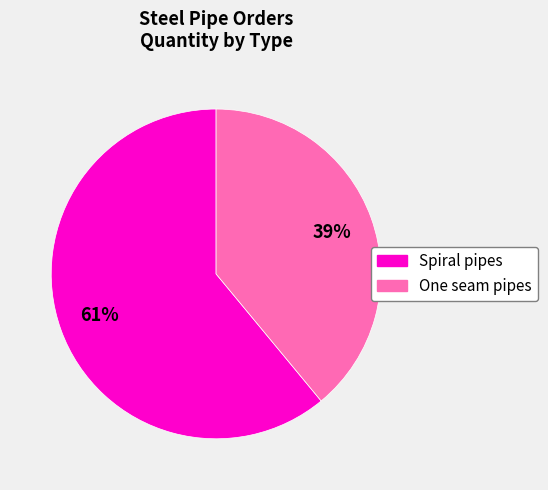

Is there any slice that represents more than half of the pie?

Yes